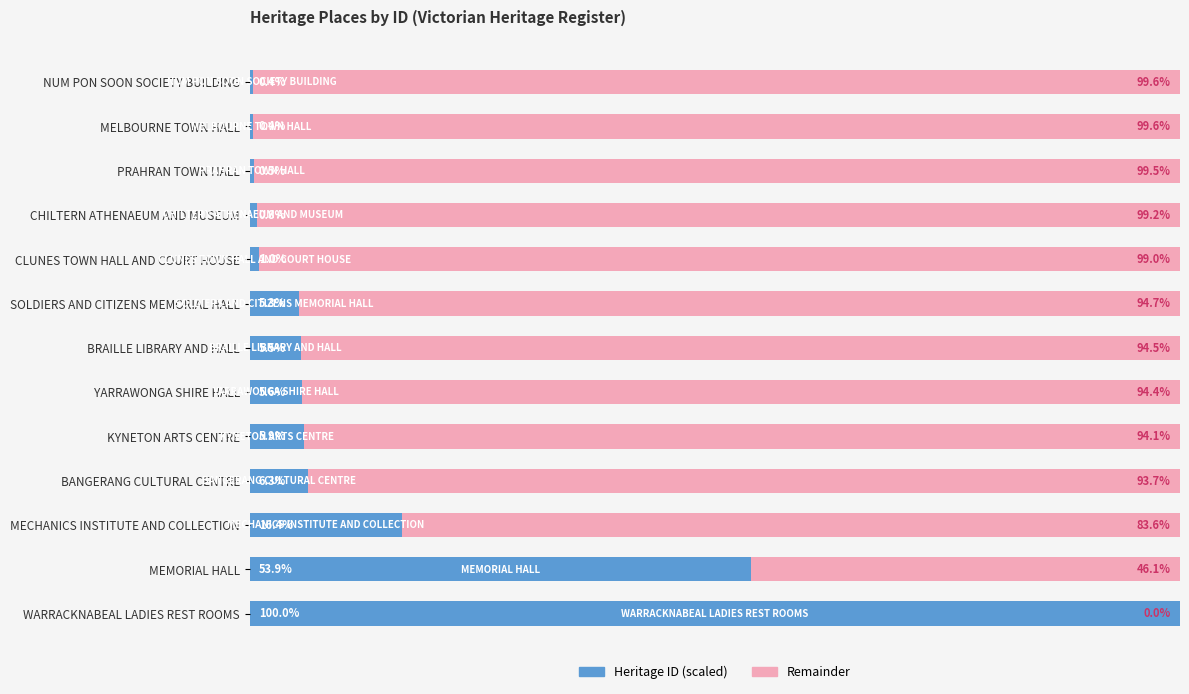

At which label is Heritage ID (scaled) closest to 50?

MEMORIAL HALL